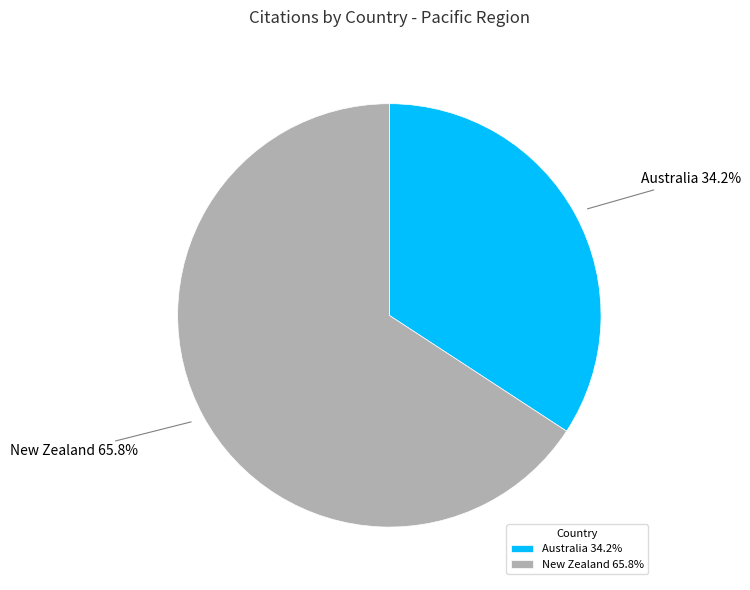

To the nearest percent, what is the difference between the largest and smallest slice percentages?

32%